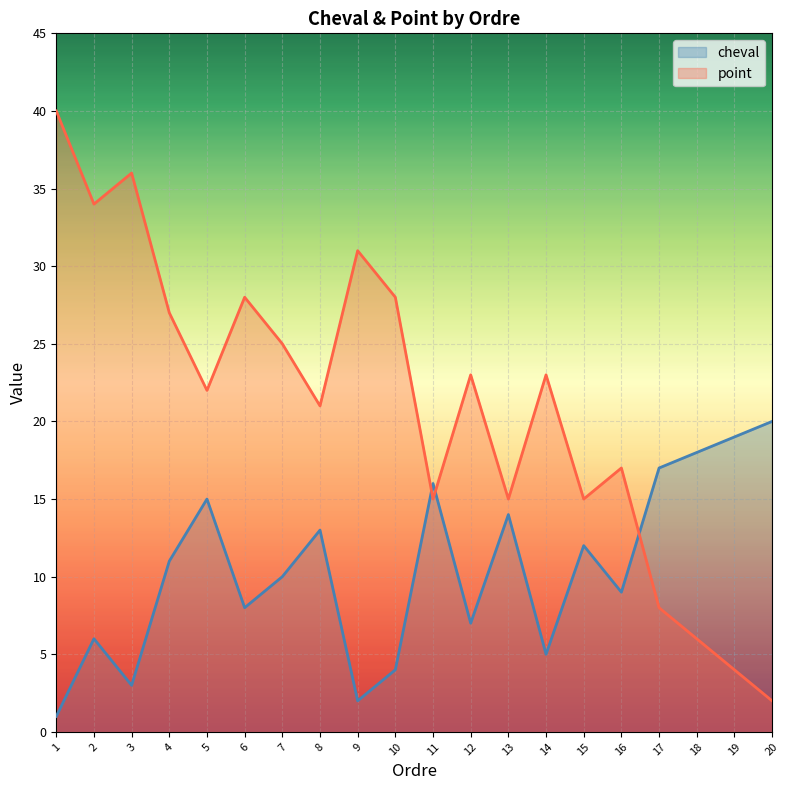

What is the average value of the cheval series?

10